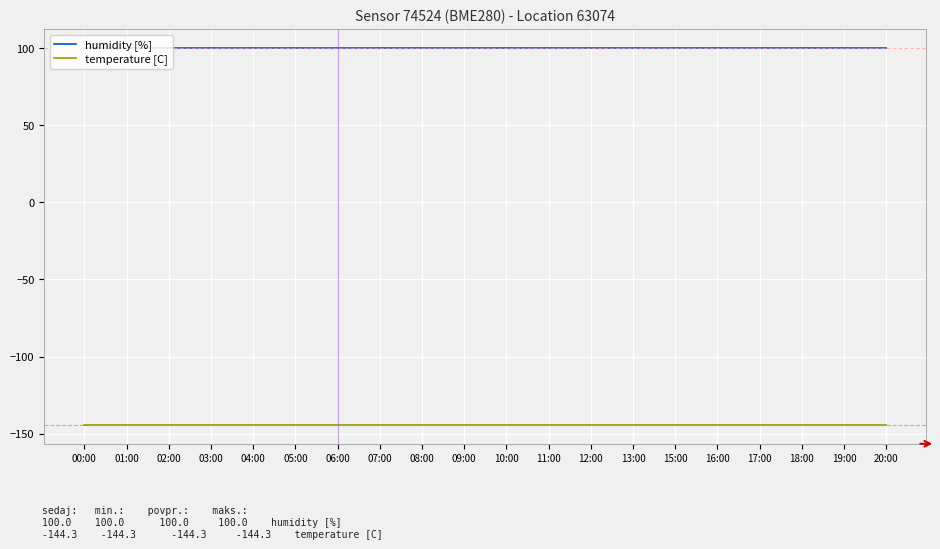

Is this an area chart (filled region under the line)?

No